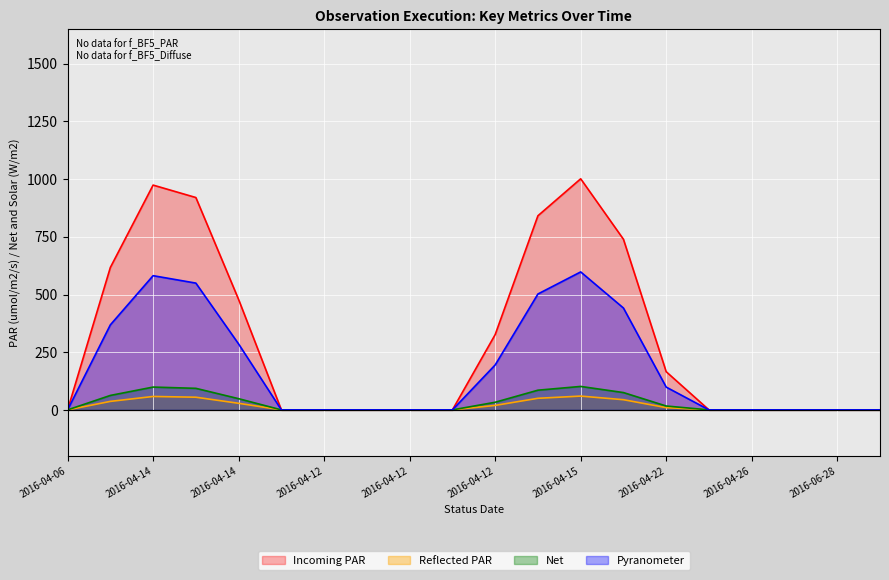

Between 2016-04-12 and 2016-04-26, which series saw the biggest shift?

Incoming PAR